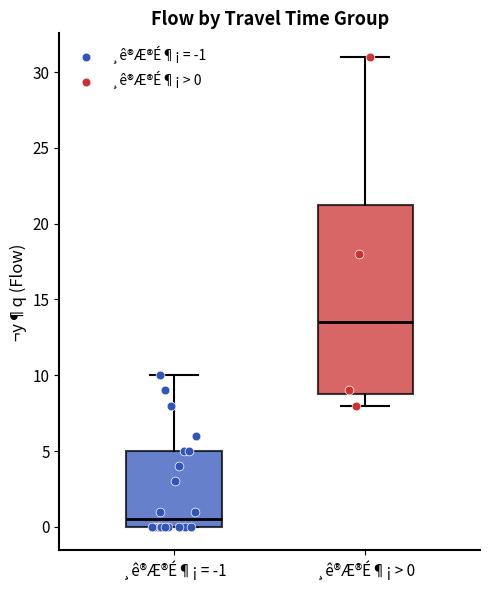

Which box's median line is the lowest?

¸ê®Æ®É¶¡ = -1